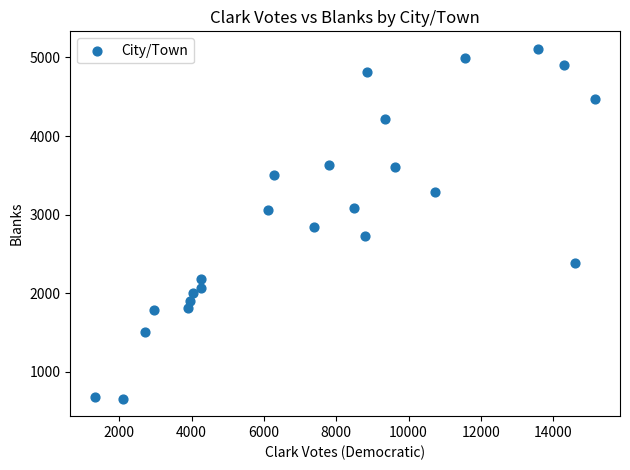

What is the range of Y values (max minus min)?

4454